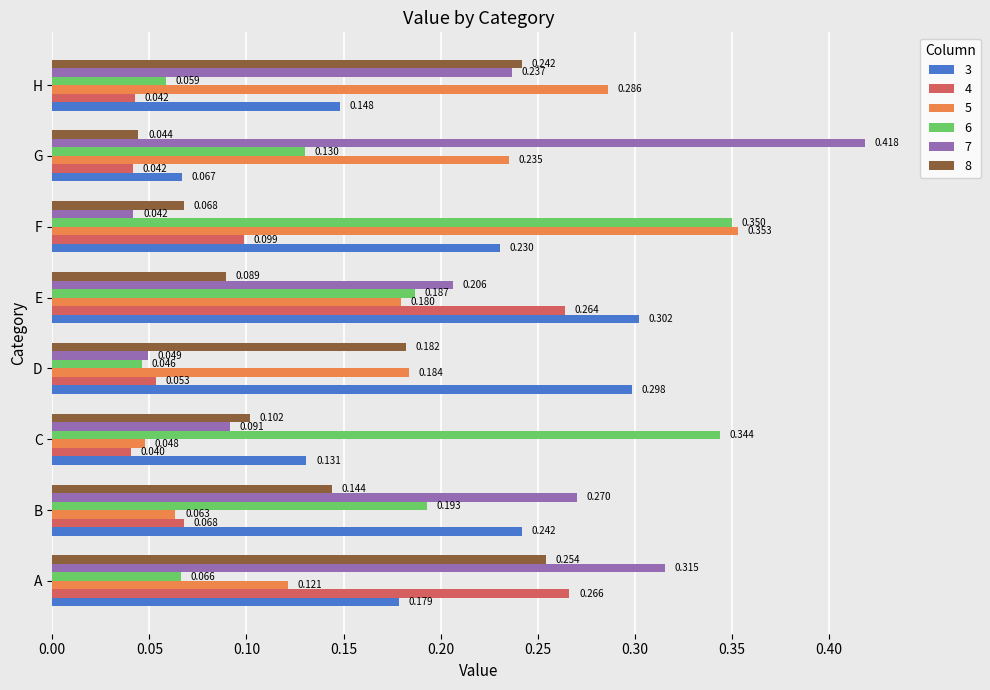

At which label does 3 reach its minimum?

G